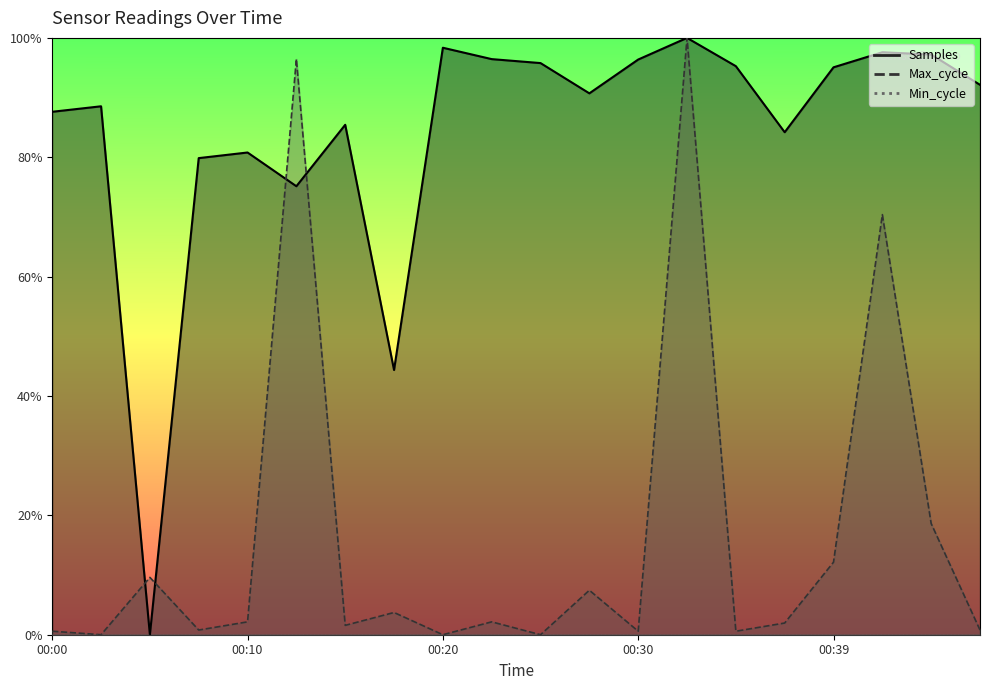

Reading right to left, transcribe all the data shown in this chart.

Samples: 0.9	1.0	1.0	1.0	0.8	1.0	1.0	1.0	0.9	1.0	1.0	1.0	0.4	0.9	0.8	0.8	0.8	0.0	0.9	0.9
Max_cycle: 0.0	0.2	0.7	0.1	0.0	0.0	1.0	0.0	0.1	0.0	0.0	0.0	0.0	0.0	1.0	0.0	0.0	0.1	0.0	0.0